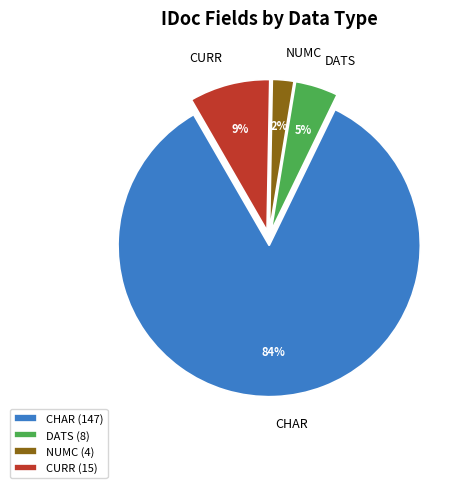

To the nearest percent, what portion does CHAR represent?

84%